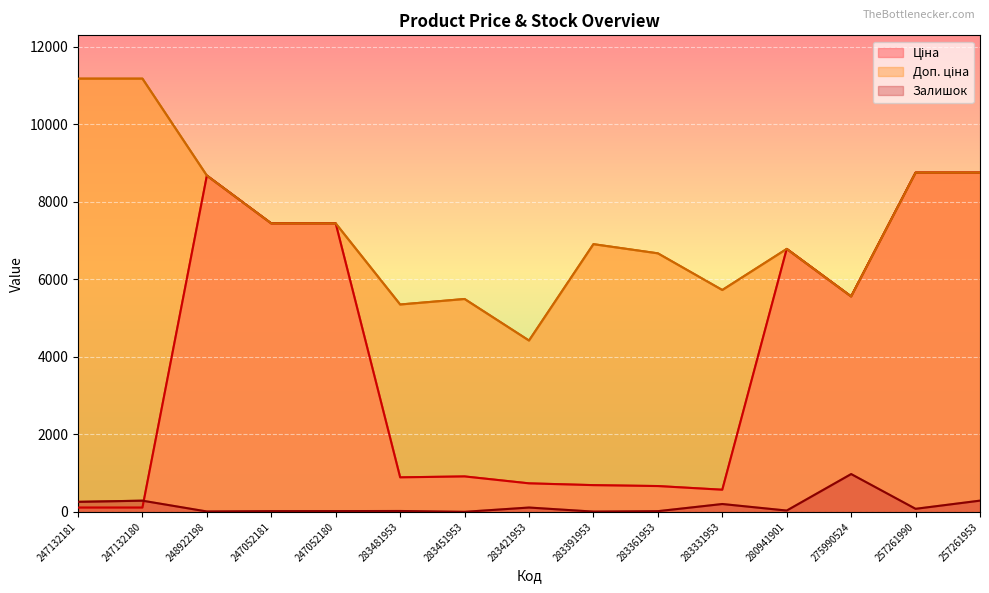

True or false: Залишок and Доп. ціна intersect in this chart.

False